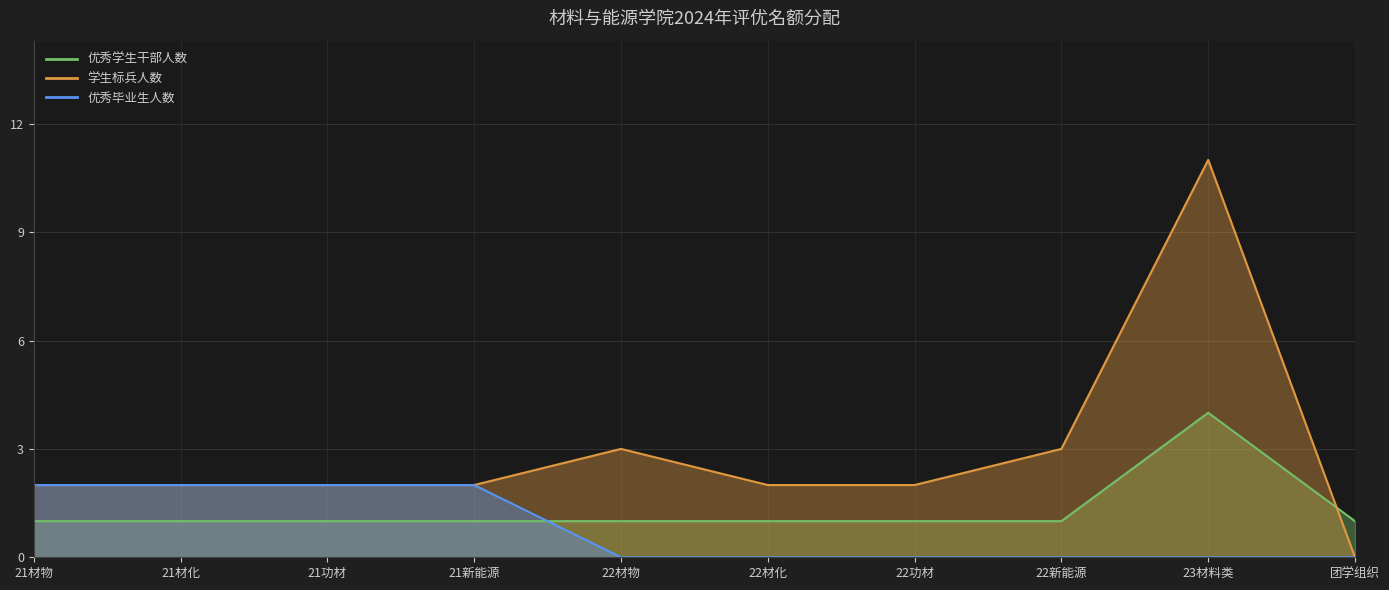

Which has a higher value, 22材物 or 22功材?

22材物